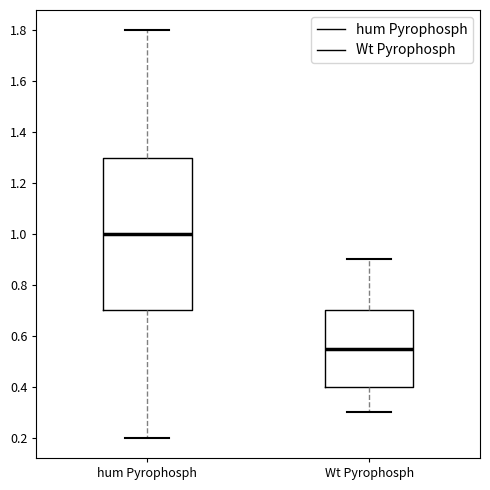

Where is the upper edge of the box for Wt Pyrophosph on the y-axis? The values are not printed on the chart, so give them approximately, as read against the axis.

0.70